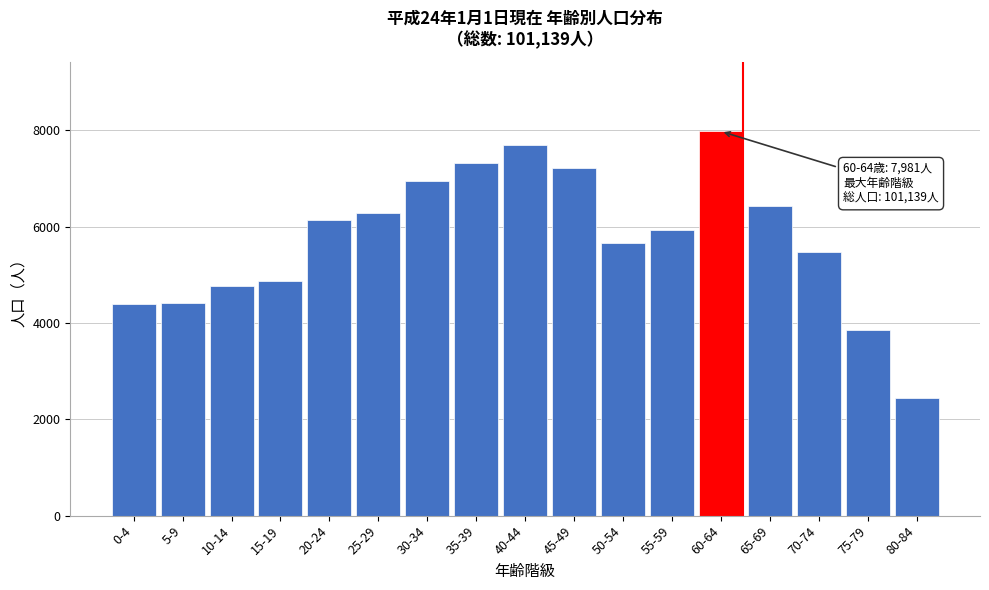

What is the sum of all values?

97831